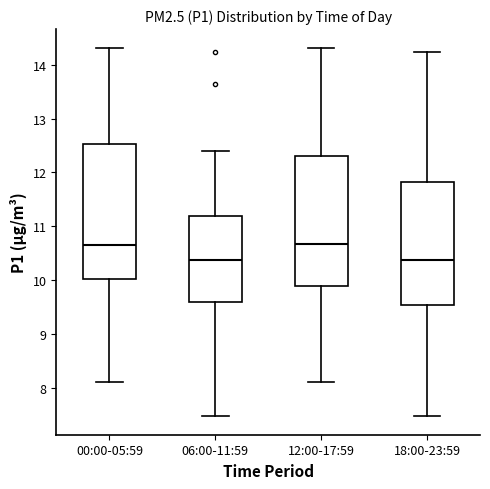

Reading left to right, transcribe this box plot: for each box, give where its median line is, the range the box spans, and where its two whiskers end, as read against the y-axis. The values are not printed on the chart, so give them approximately, as read against the axis.

00:00-05:59: median 10.7, box 10.0 to 12.5, whiskers 8.1 to 14.3
06:00-11:59: median 10.4, box 9.6 to 11.2, whiskers 7.5 to 12.4
12:00-17:59: median 10.7, box 9.9 to 12.3, whiskers 8.1 to 14.3
18:00-23:59: median 10.4, box 9.5 to 11.8, whiskers 7.5 to 14.2